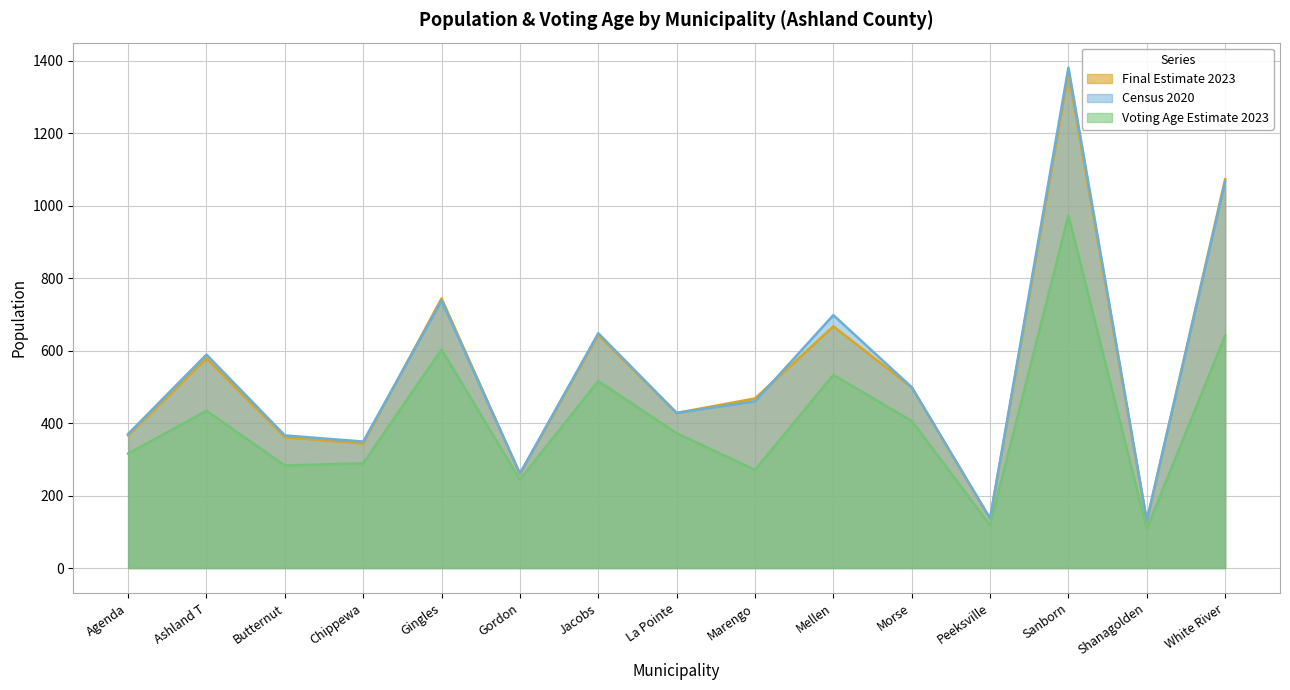

How many lines are shown in the chart?

3